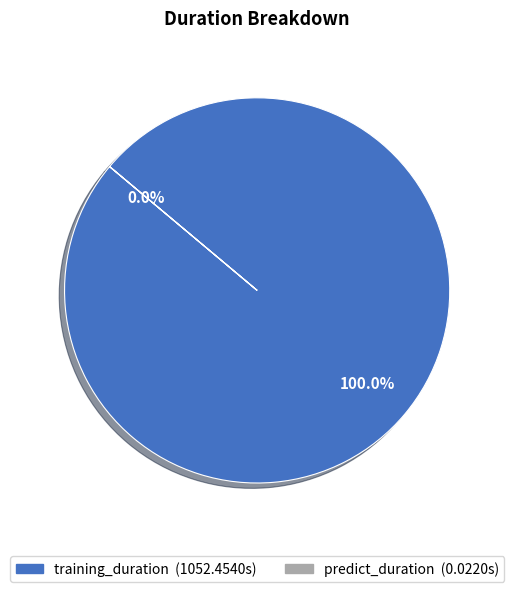

True or false: predict_duration accounts for 6% of the total.

False